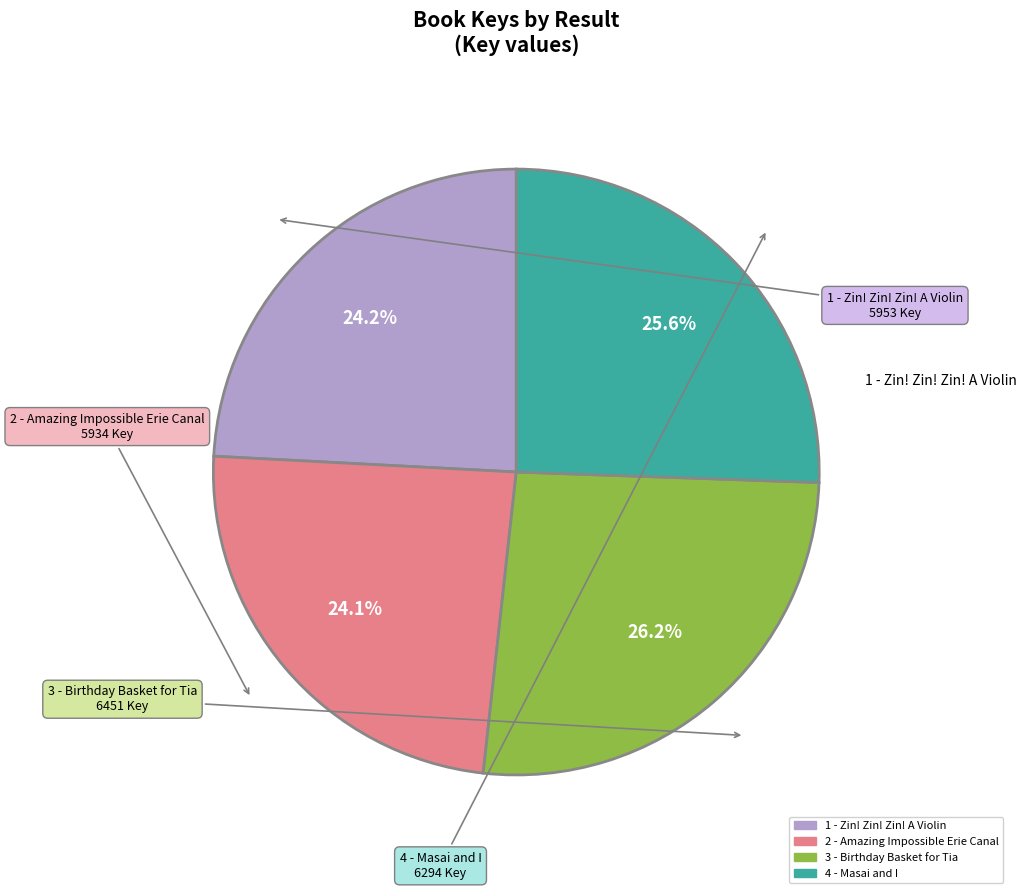

What is the largest slice in the pie chart?

3 - Birthday Basket for Tia